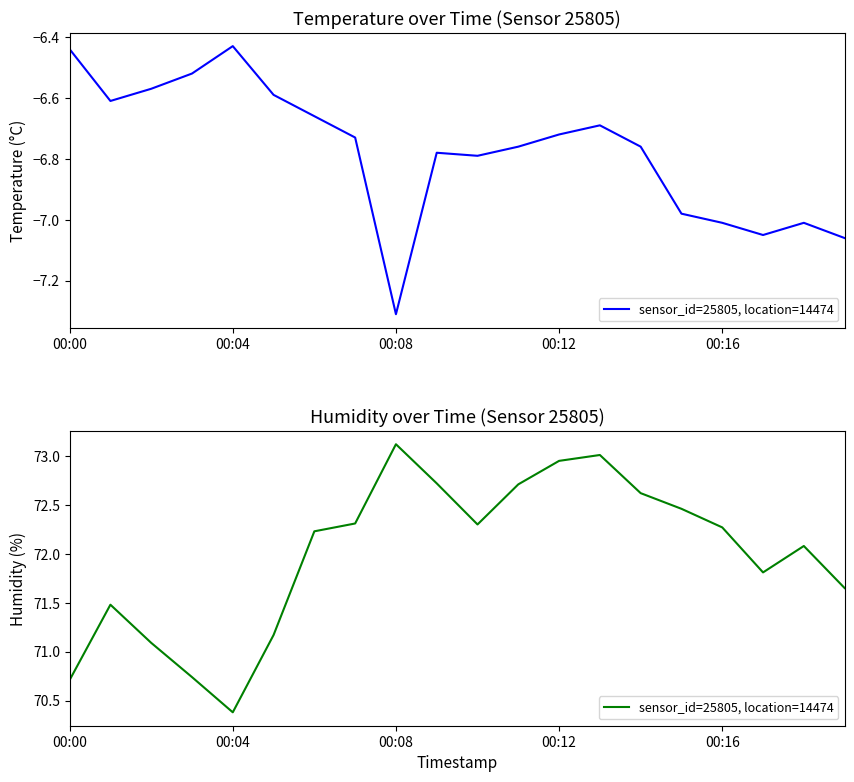

How many points are lower than both their immediate neighbors (excluding endpoints)?

3